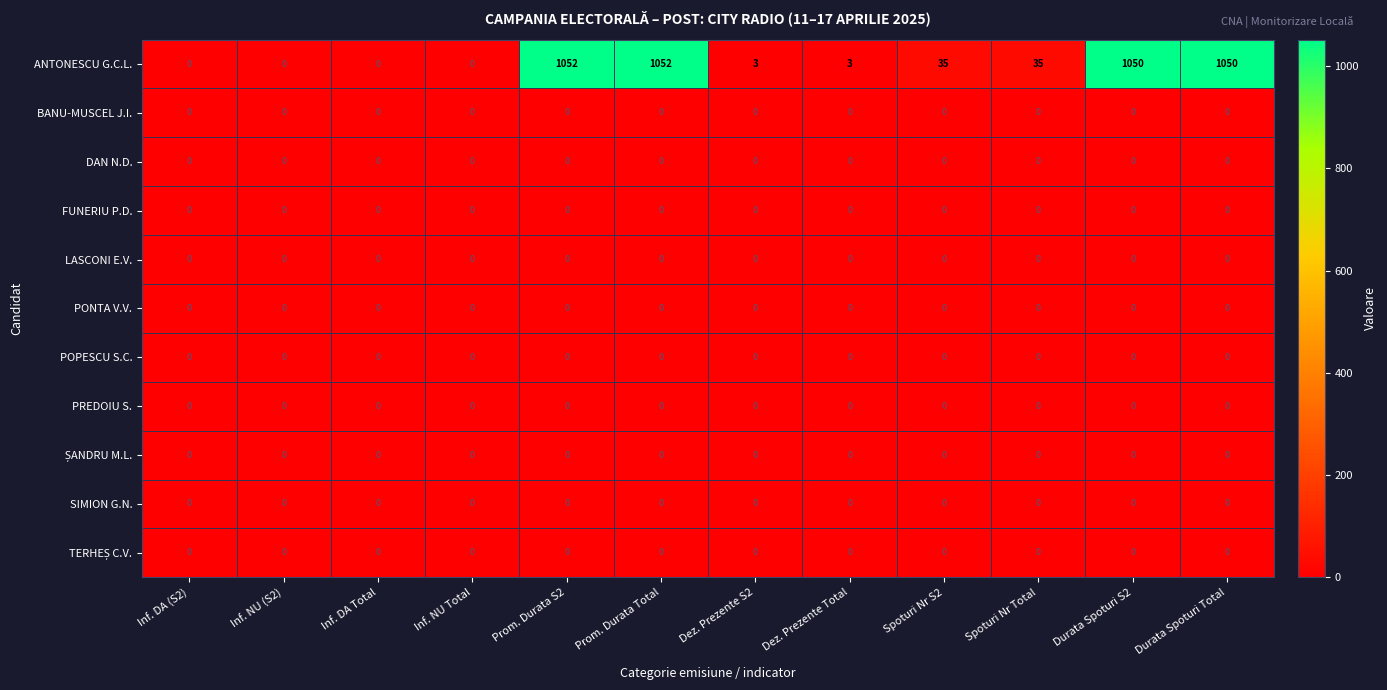

What is the greatest value displayed?

1052